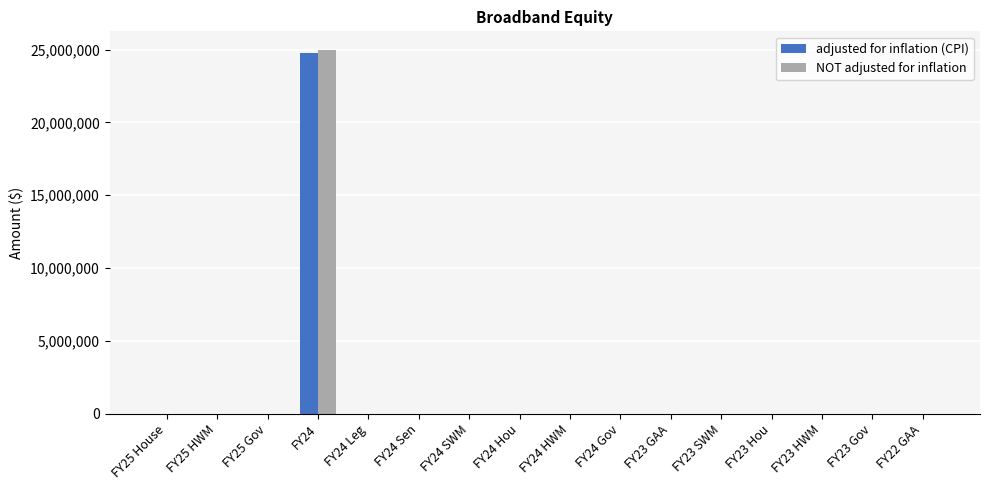

What is the sum of all adjusted for inflation (CPI) values?

24780929